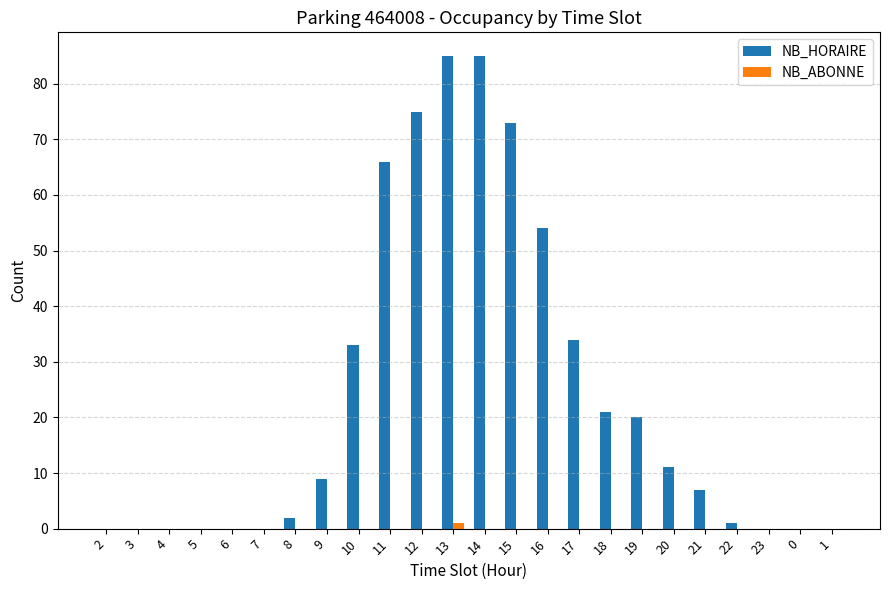

Reading right to left, what are all the values shown in this chart?

NB_HORAIRE: 1=0	0=0	23=0	22=1	21=7	20=11	19=20	18=21	17=34	16=54	15=73	14=85	13=85	12=75	11=66	10=33	9=9	8=2	7=0	6=0	5=0	4=0	3=0	2=0
NB_ABONNE: 1=0	0=0	23=0	22=0	21=0	20=0	19=0	18=0	17=0	16=0	15=0	14=0	13=1	12=0	11=0	10=0	9=0	8=0	7=0	6=0	5=0	4=0	3=0	2=0